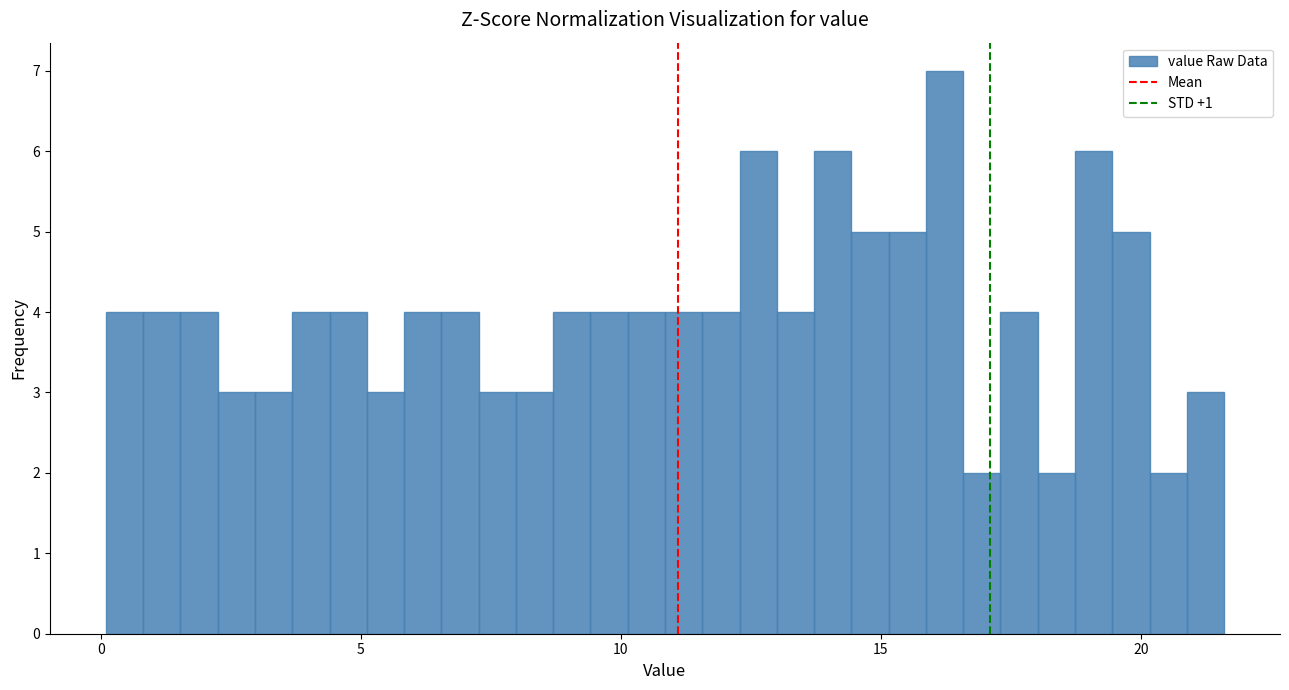

Around what value on the x-axis is the tallest bar? Give the approximate position of its centre, as read against the axis.

16.0